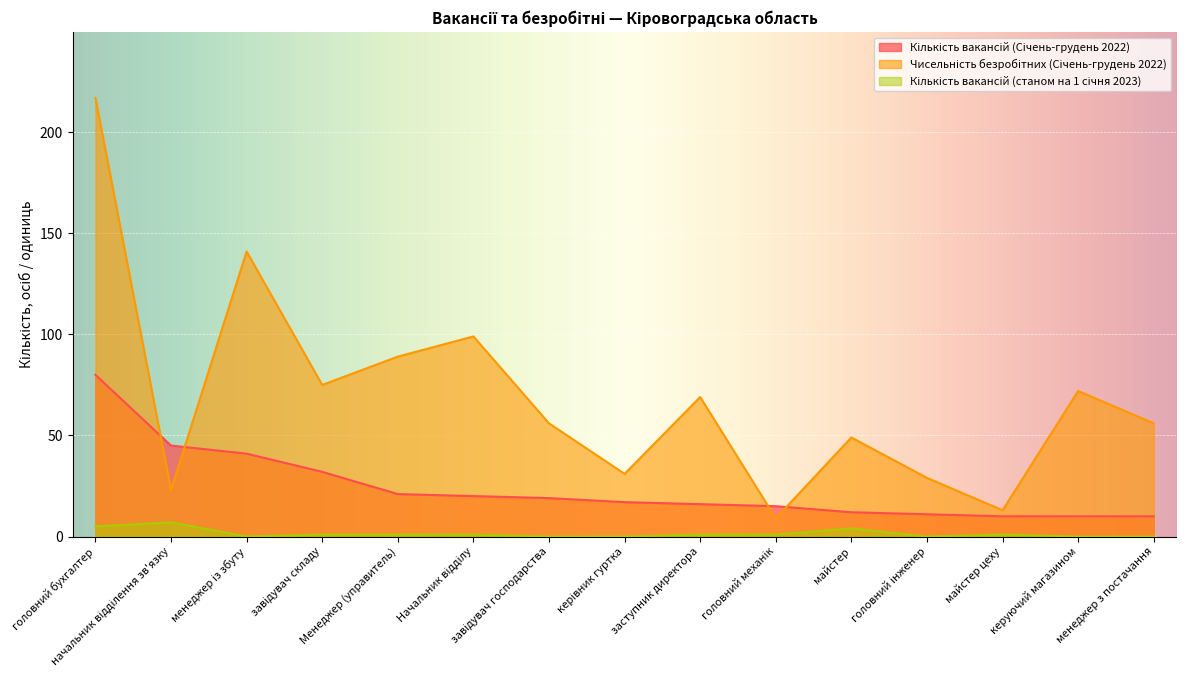

Where does the Кількість вакансій (Січень-грудень 2022) series first go above 17?

головний бухгалтер